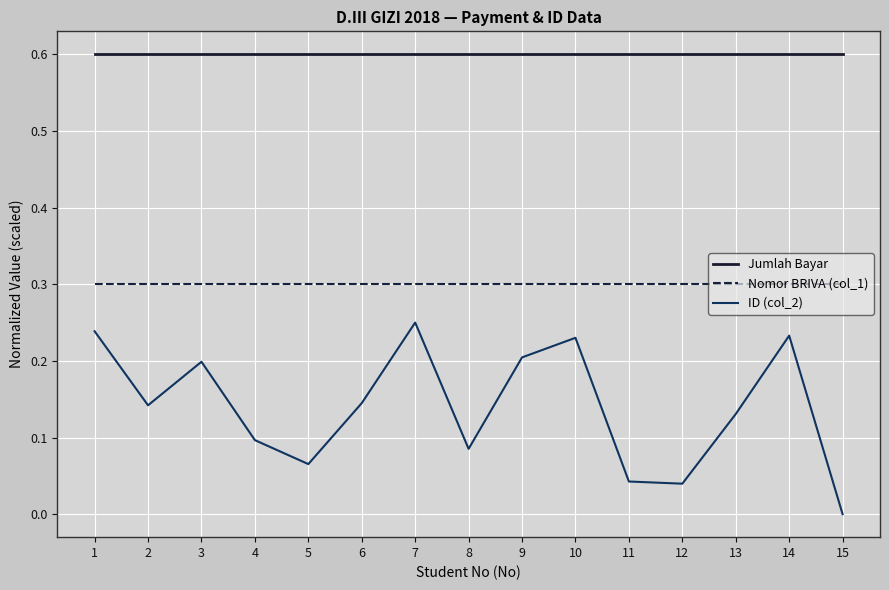

What is the approximate value of Jumlah Bayar at 4?

0.6